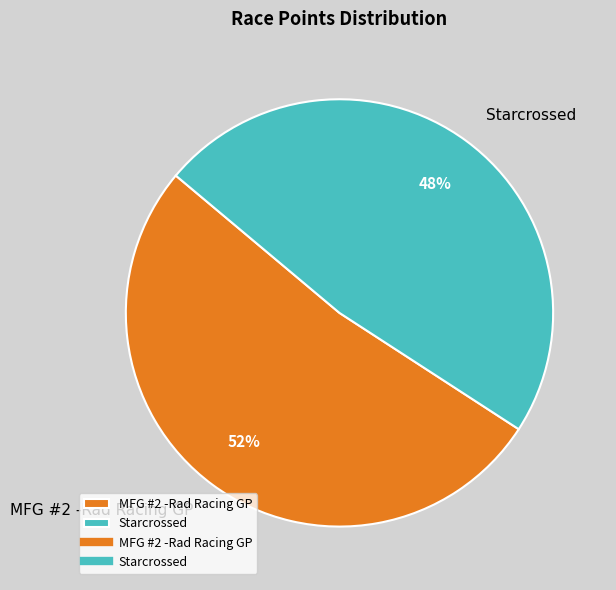

Is it true that Starcrossed is 62% of the pie?

False